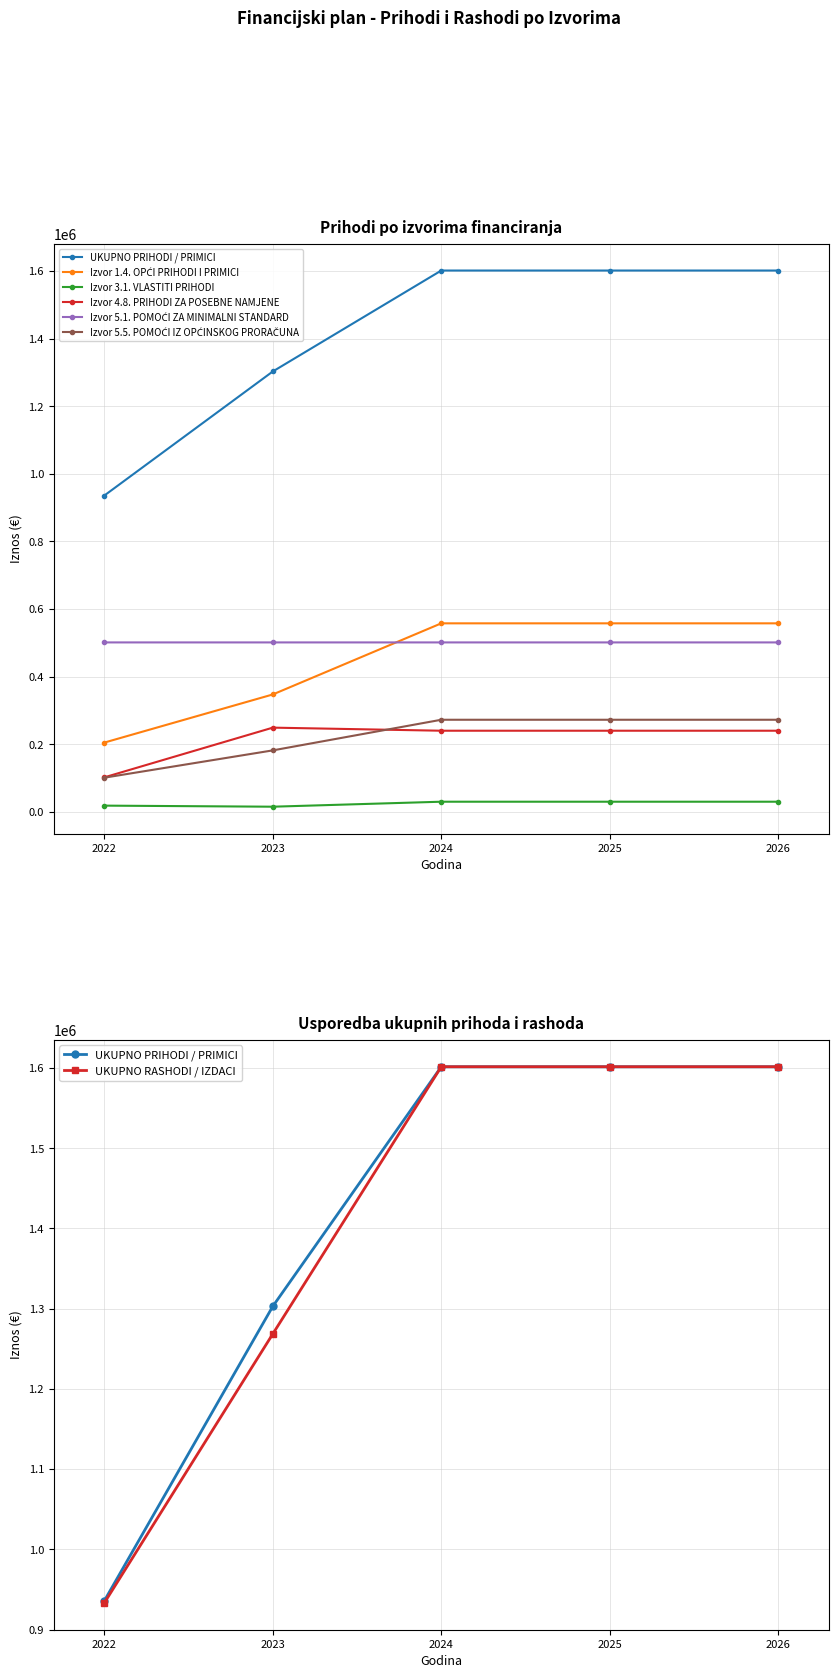

Which label corresponds to the smallest value in the chart?

2023